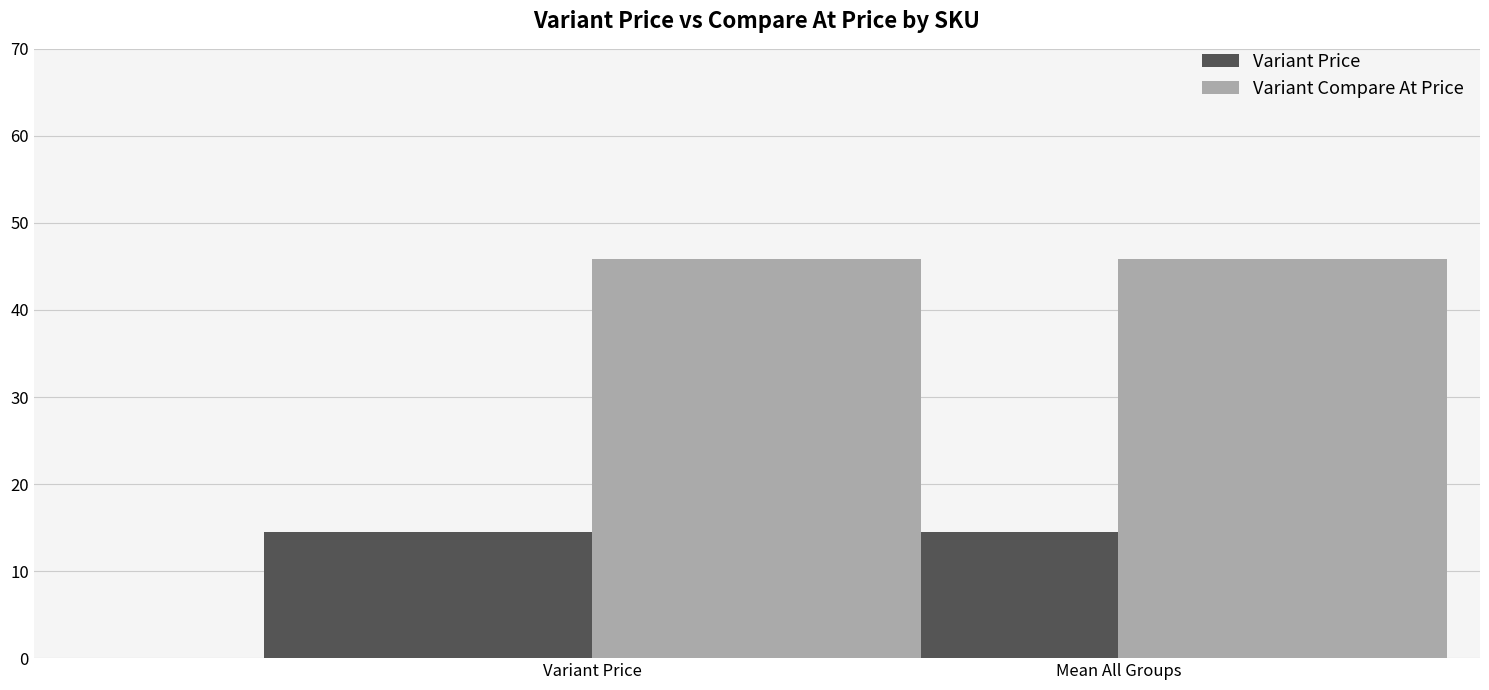

At Mean All Groups, list the series in order from smallest to largest.

Variant Price, Variant Compare At Price